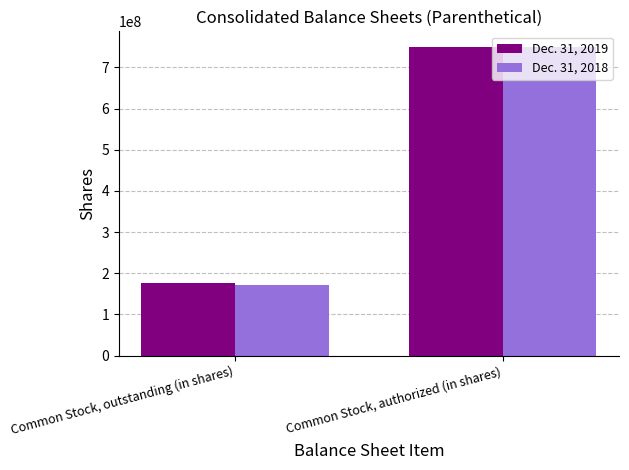

Which series changed the most between Common Stock, outstanding (in shares) and Common Stock, authorized (in shares)?

Dec. 31, 2018